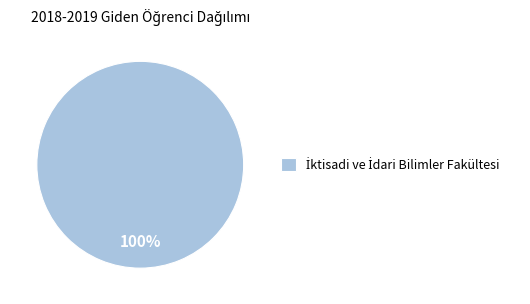

Does any single category account for the majority?

Yes